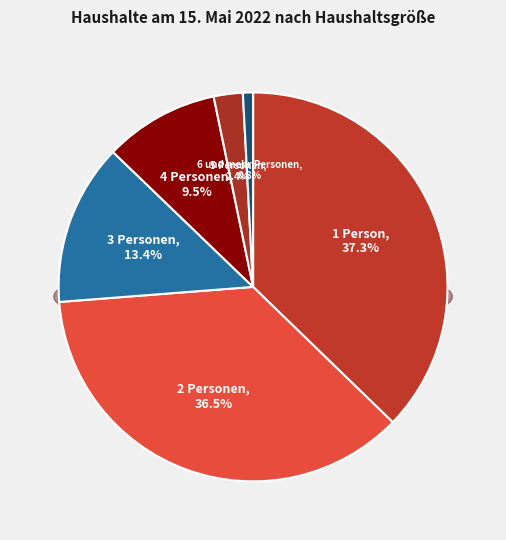

The 5 Personen slice represents 13% of the pie. True or false?

False